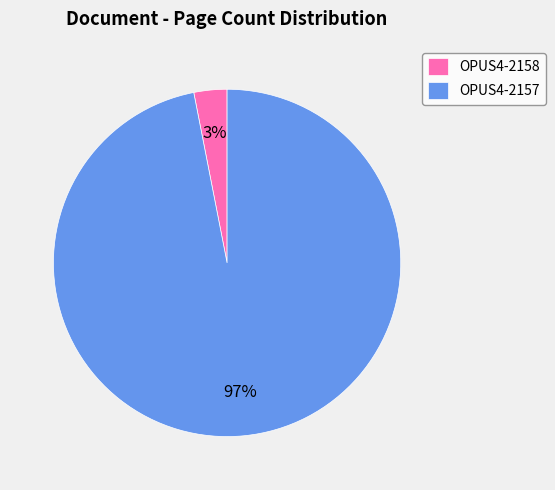

Between OPUS4-2158 and OPUS4-2157, which is larger?

OPUS4-2157